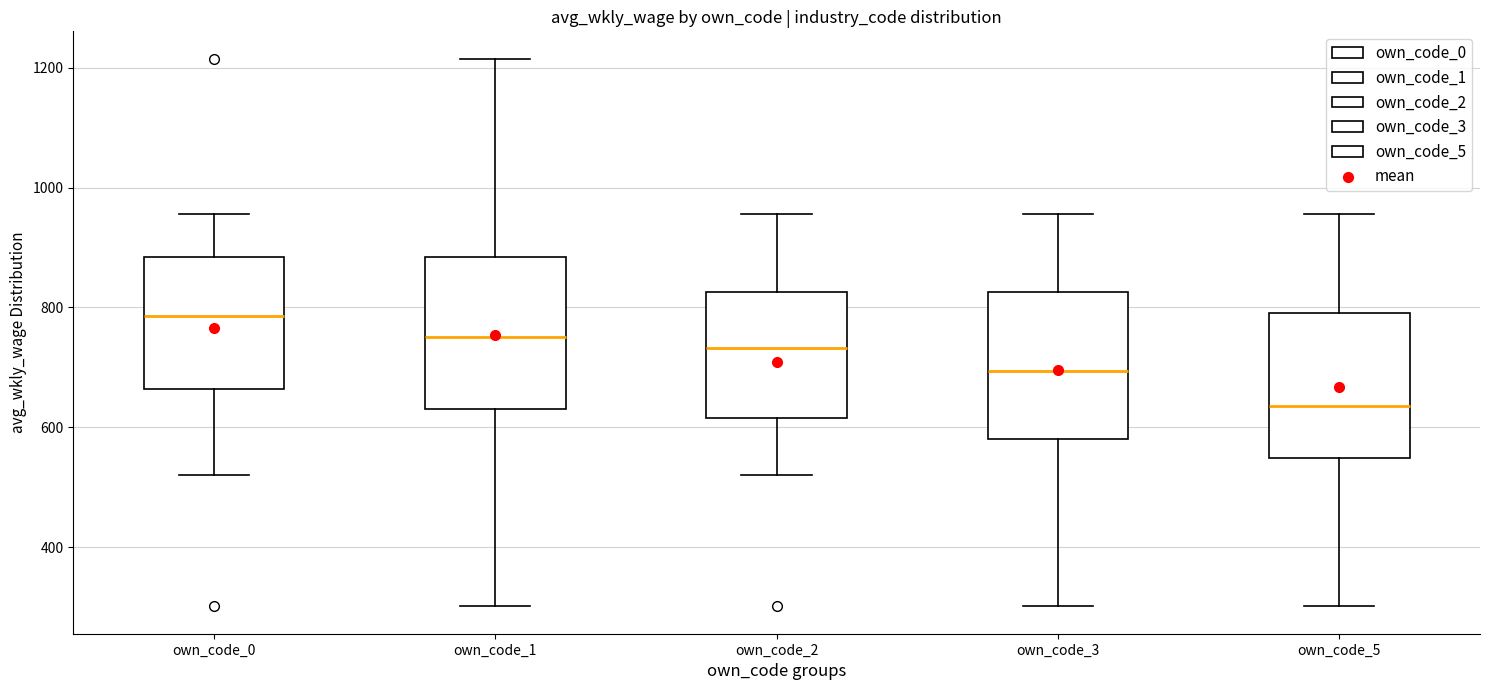

Reading left to right, read every box against the y-axis: the position of its median line, the range the box covers, and the ends of its whiskers. The values are not printed on the chart, so give them approximately, as read against the axis.

own_code_0: median 780, box 660 to 880, whiskers 520 to 960
own_code_1: median 760, box 640 to 880, whiskers 300 to 1220
own_code_2: median 740, box 620 to 820, whiskers 520 to 960
own_code_3: median 700, box 580 to 820, whiskers 300 to 960
own_code_5: median 640, box 540 to 800, whiskers 300 to 960